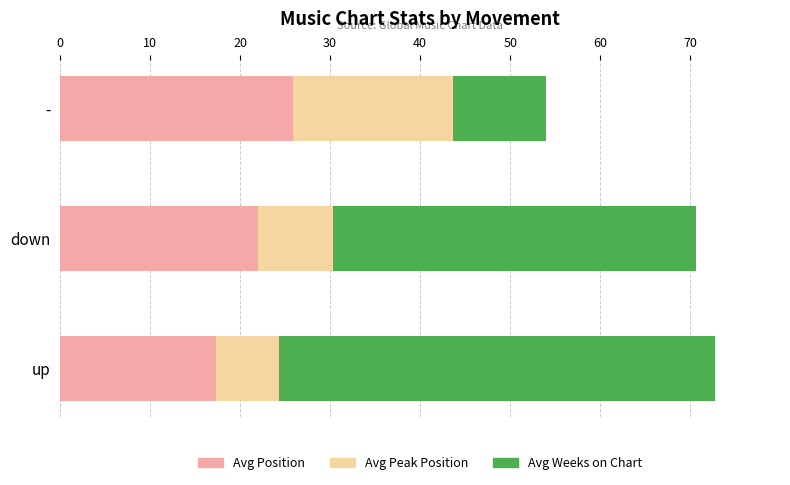

True or false: Avg Position has a value of 25.9 at -.

True